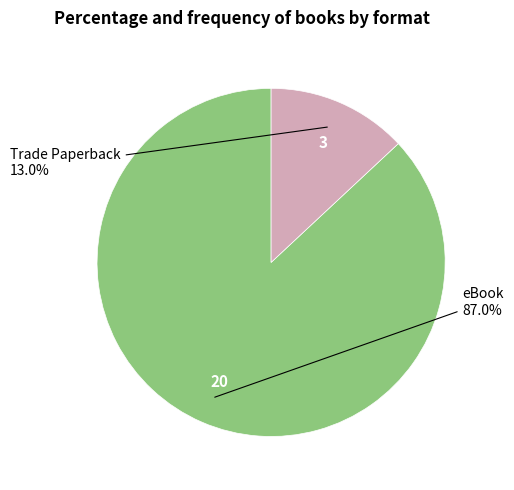

Is there a majority slice in this chart?

Yes